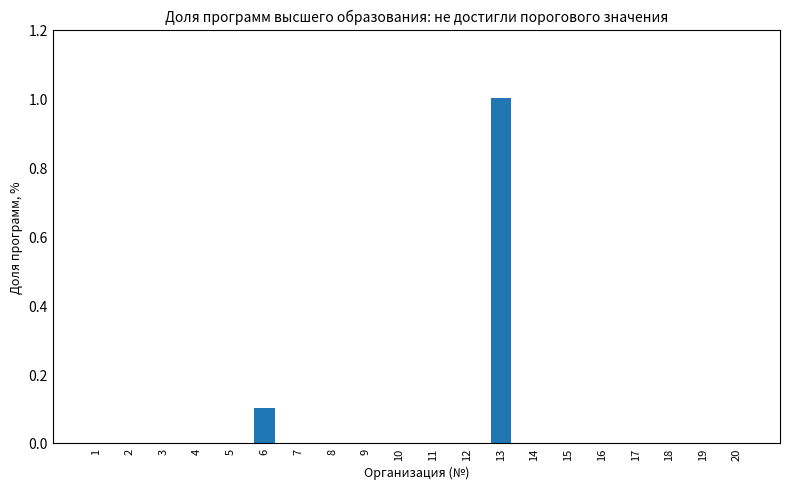

Which category has the highest value across all series?

13